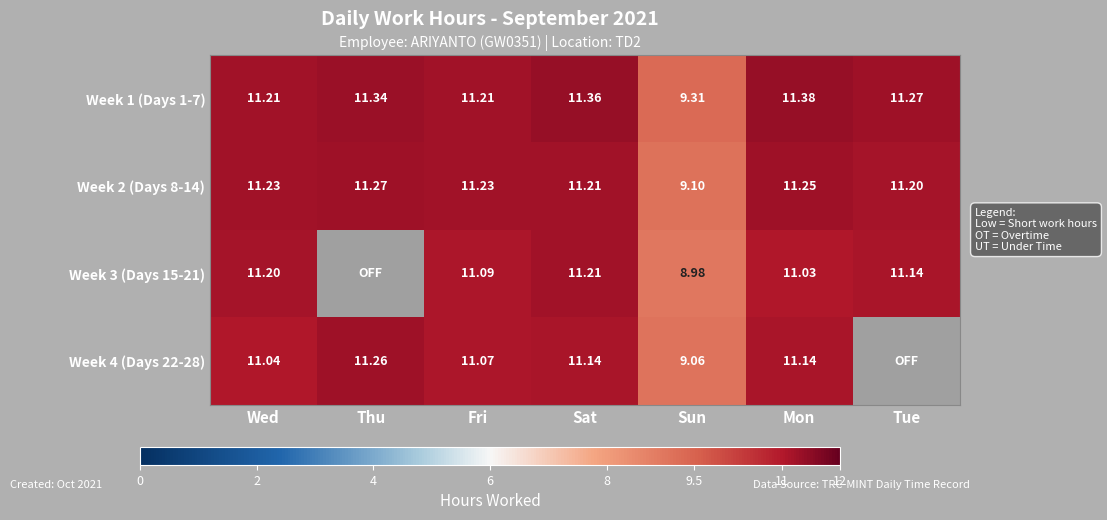

What is the difference between the maximum and minimum values in the Week 2 (Days 8-14) series?

2.2